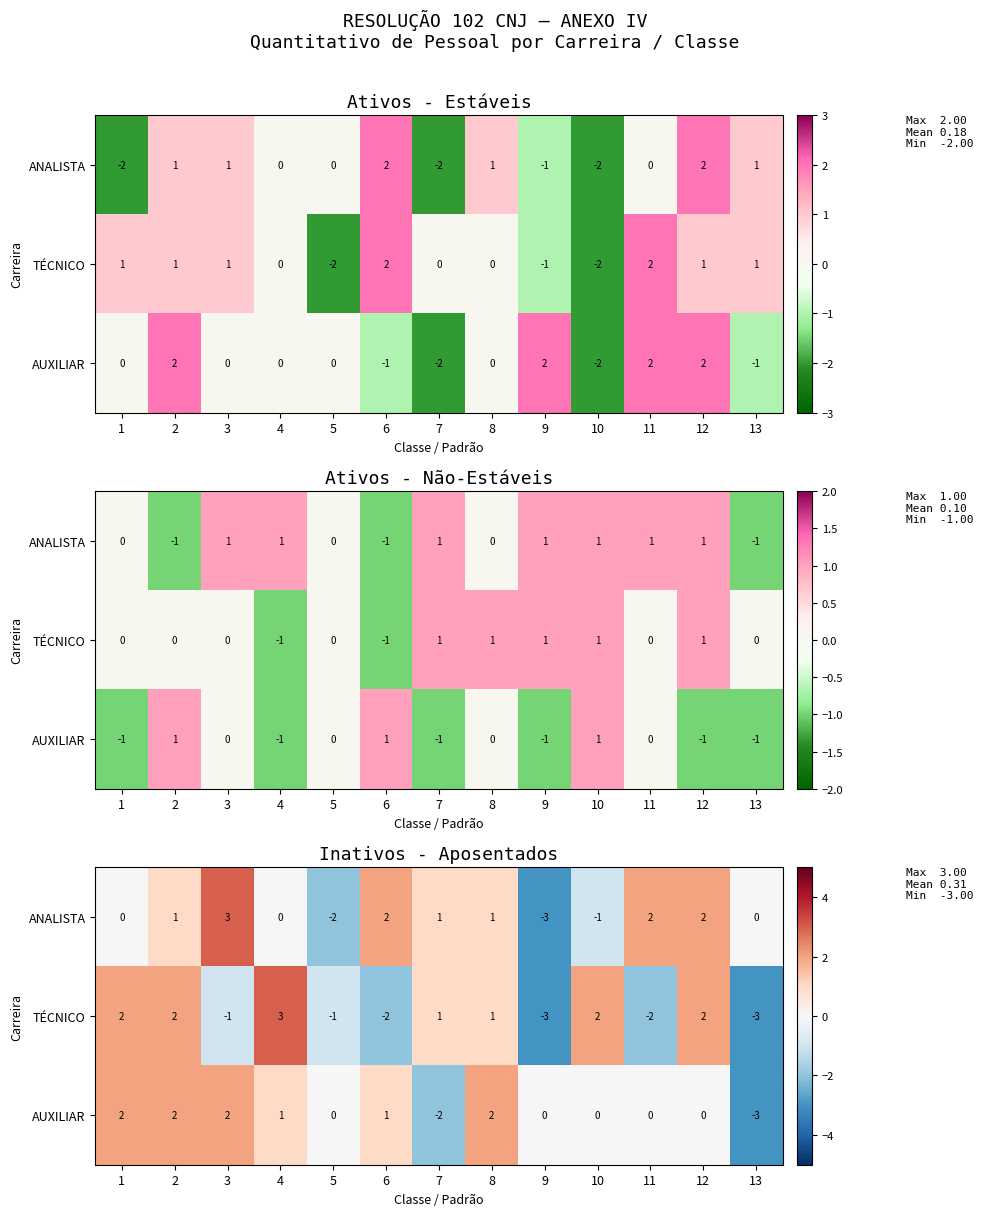

What is the approximate value of ANALISTA at 2?

1